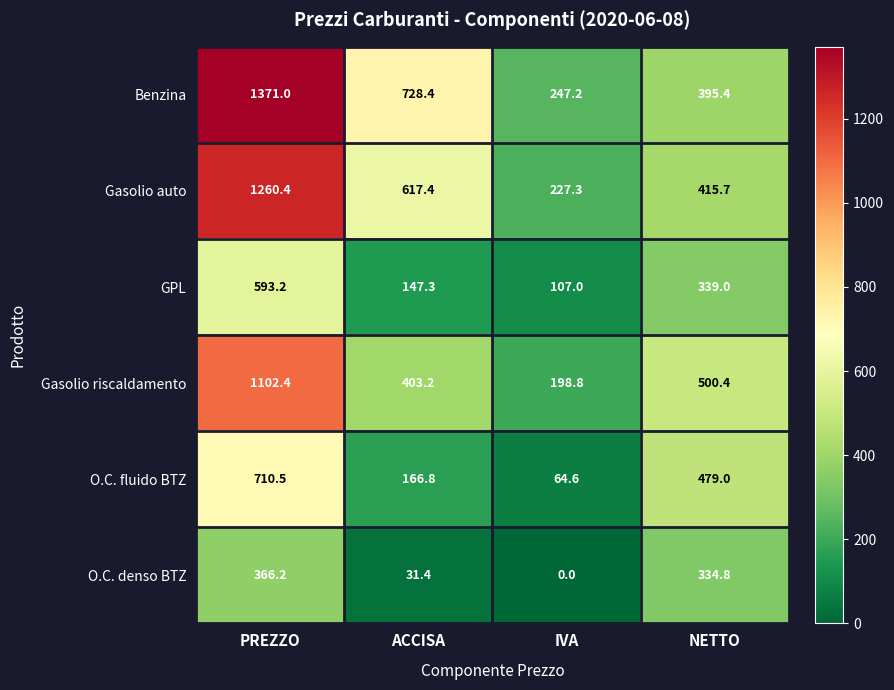

At how many categories does at least one series exceed 832?

1